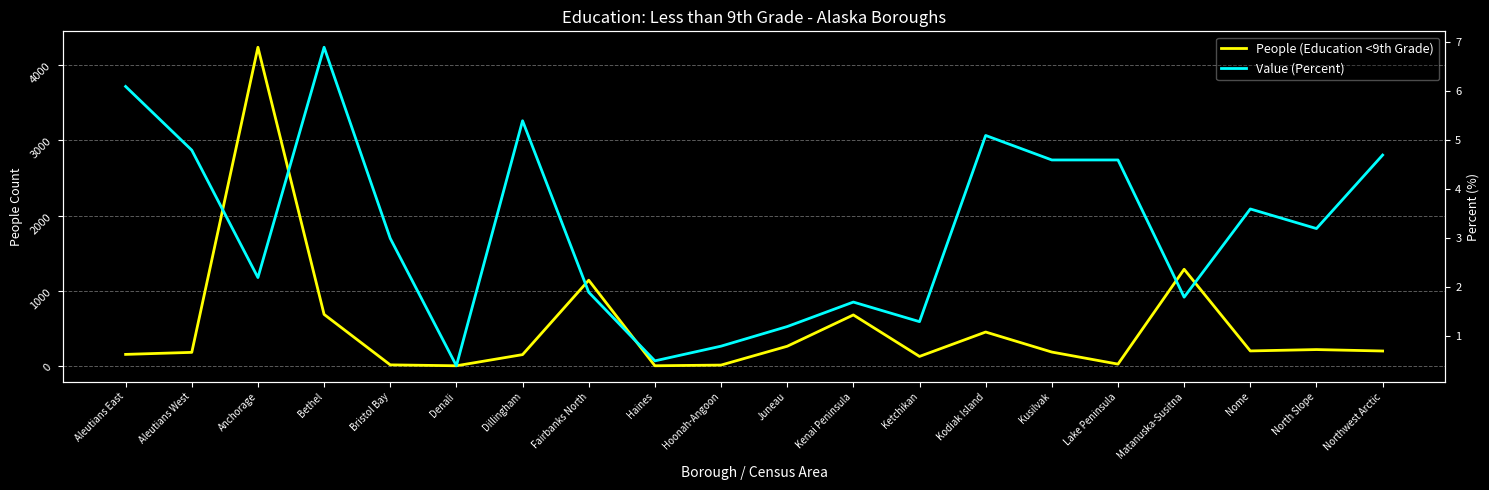

What is the difference between the second highest and minimum values in the Value (Percent) series?

5.7